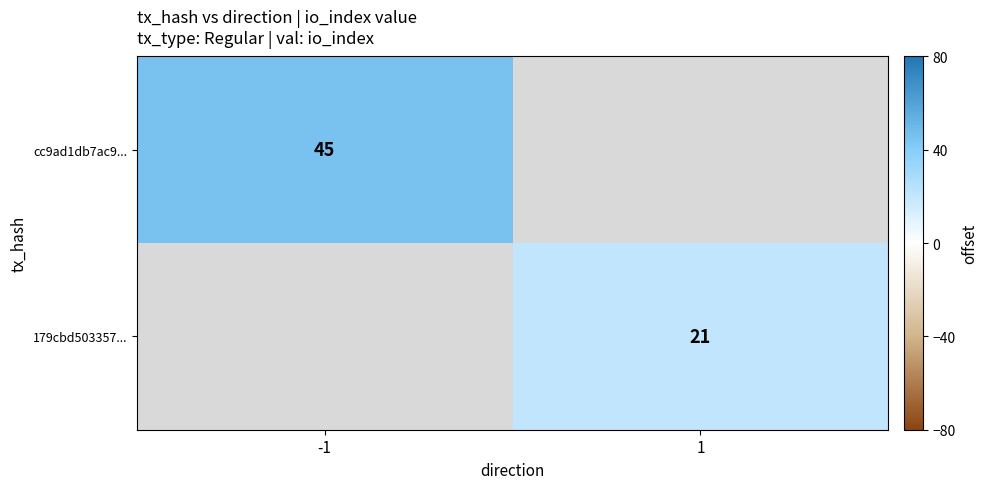

Is the value of cc9ad1db7ac9... at -1 greater than the value of 179cbd503357... at 1?

Yes